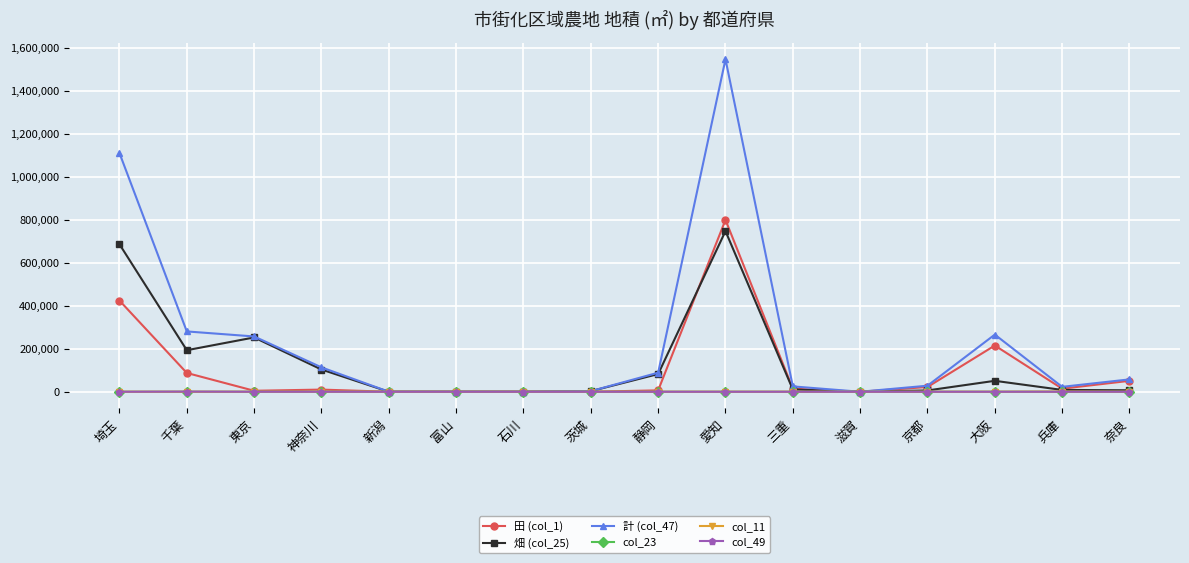

What is the maximum value for col_23?

113